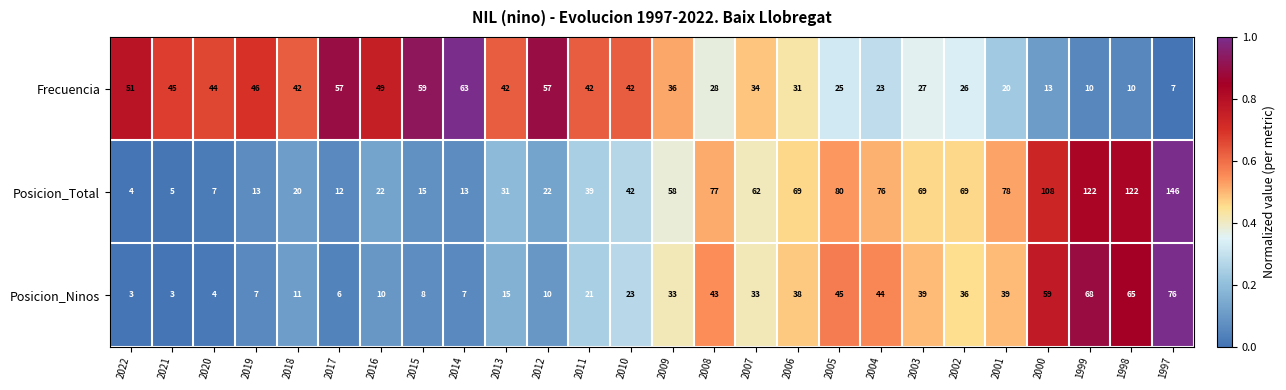

What value does the Posicion_Ninos series have at 2018, to the nearest 10?

10